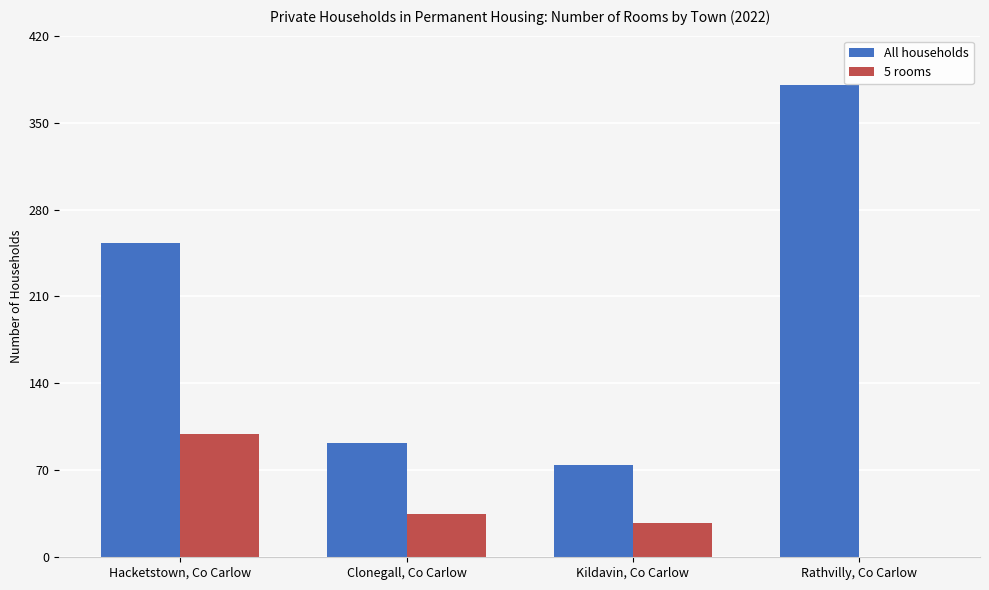

What are all the series names shown in the legend?

All households, 5 rooms